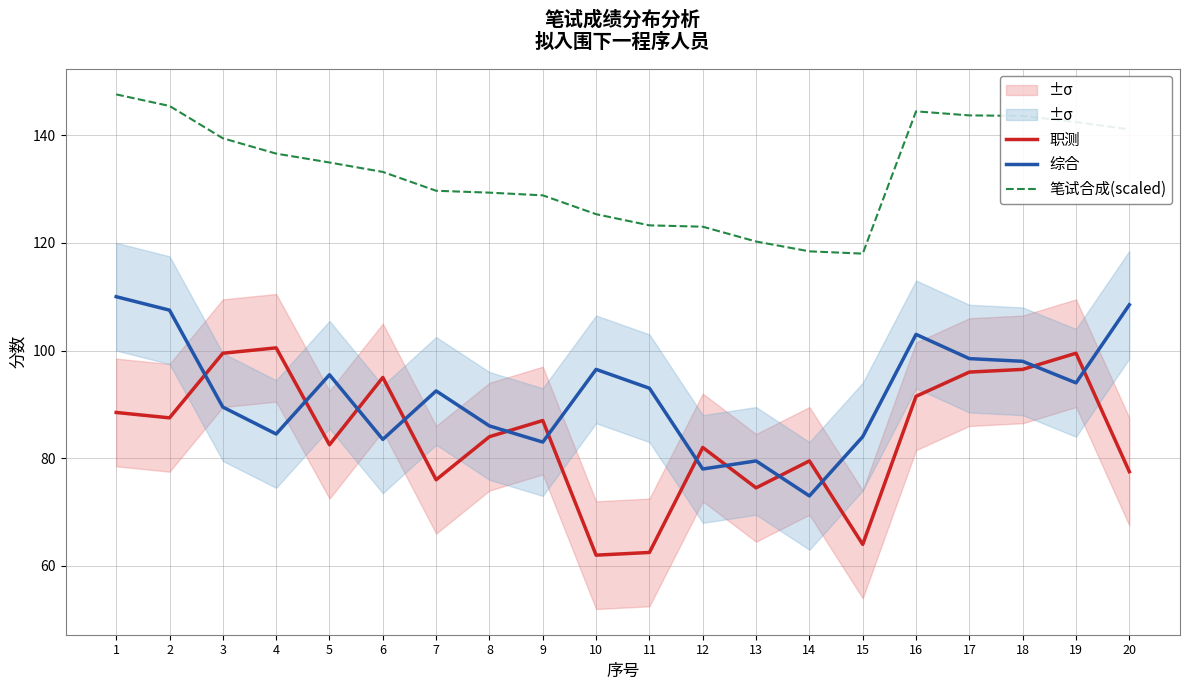

How many lines are shown in the chart?

3